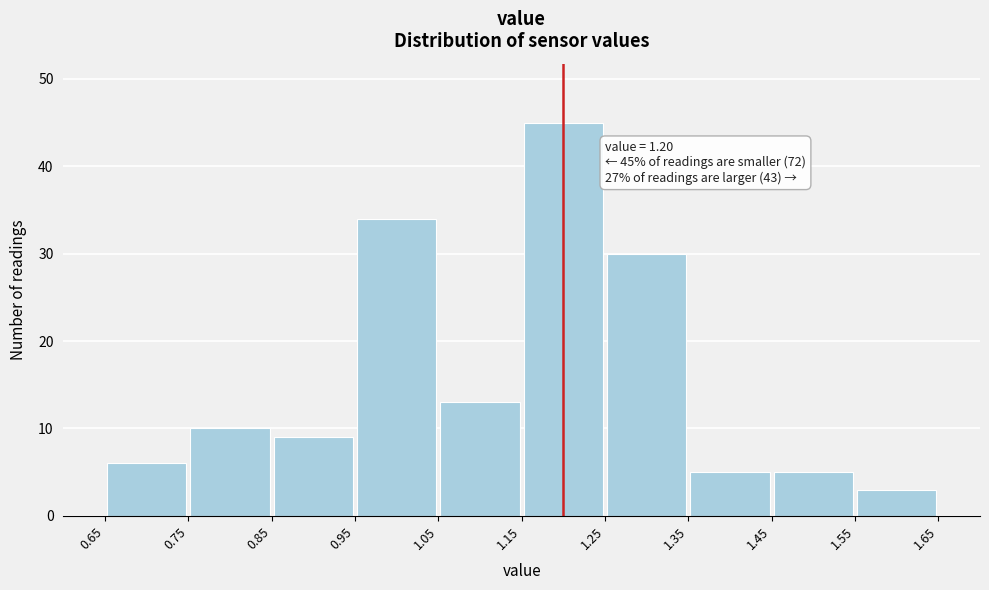

Which range on the x-axis has the tallest bar?

1.15 to 1.25